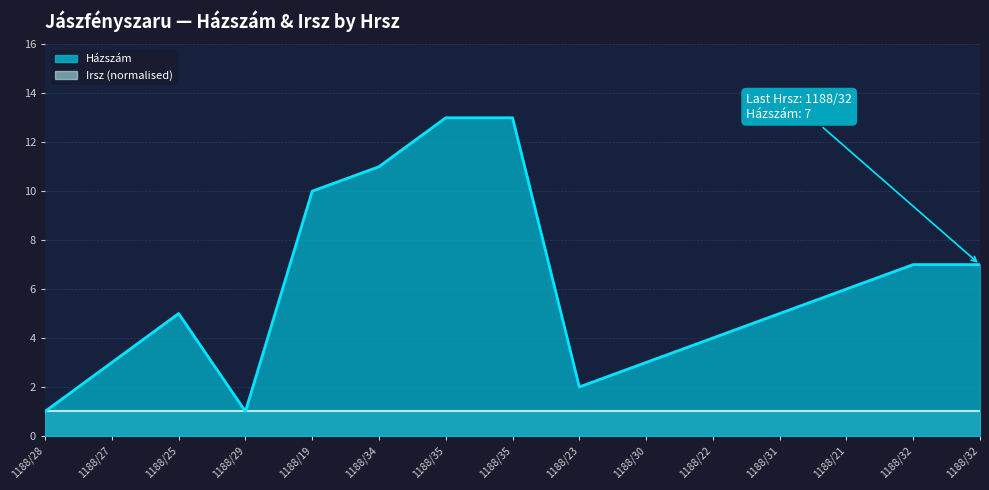

How many interior local valleys (lower than both neighbors) does the data have?

2